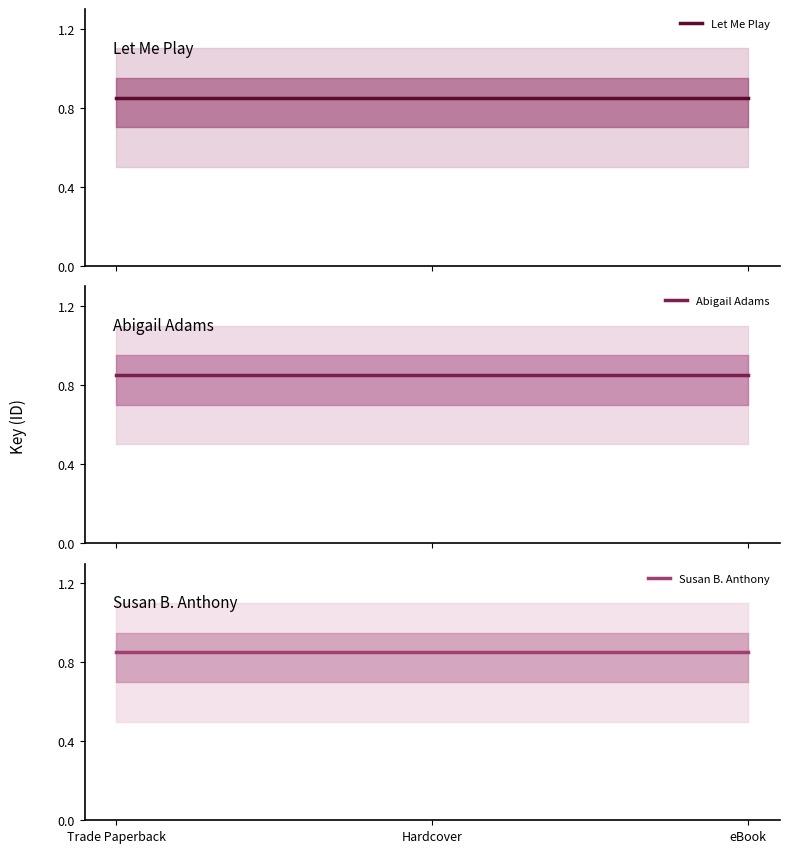

Which series has the largest range (max minus min)?

Let Me Play